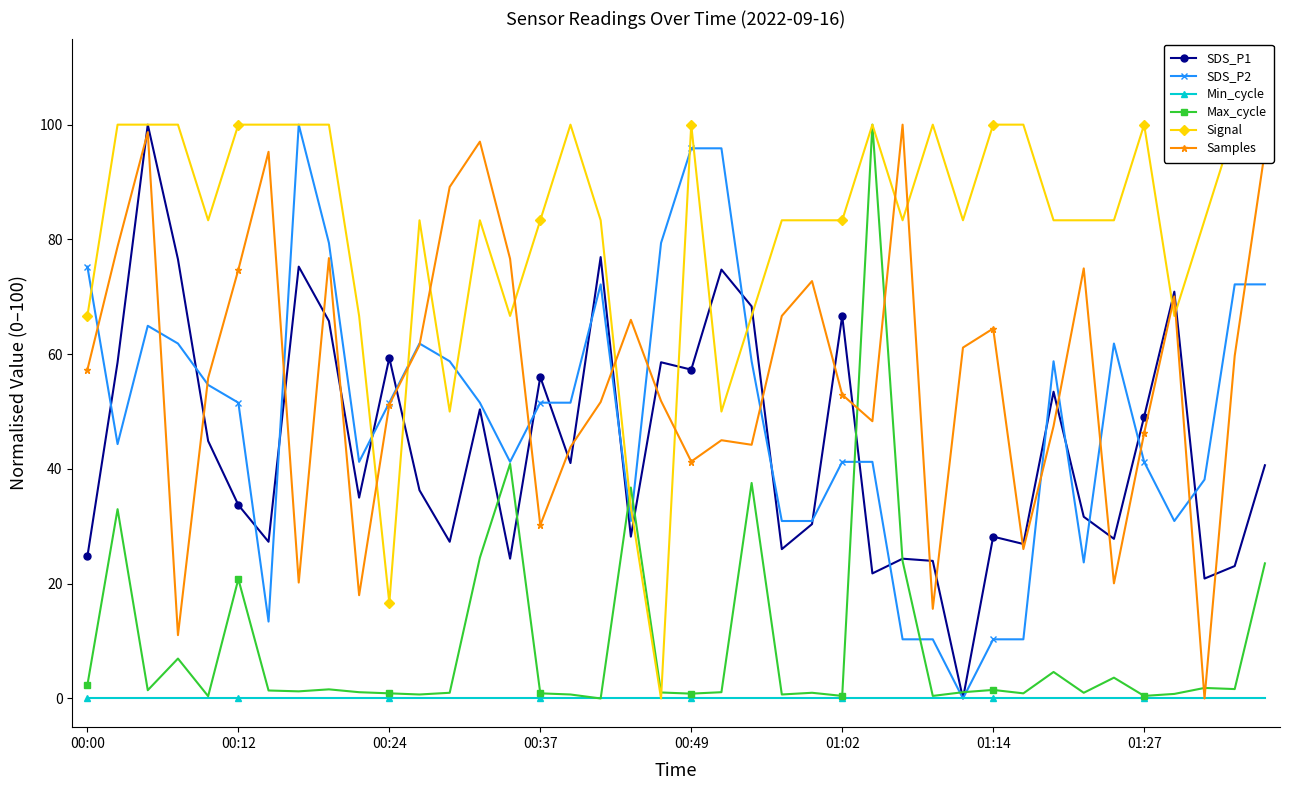

True or false: SDS_P1 has a value of 32.6 at 00:00.

False